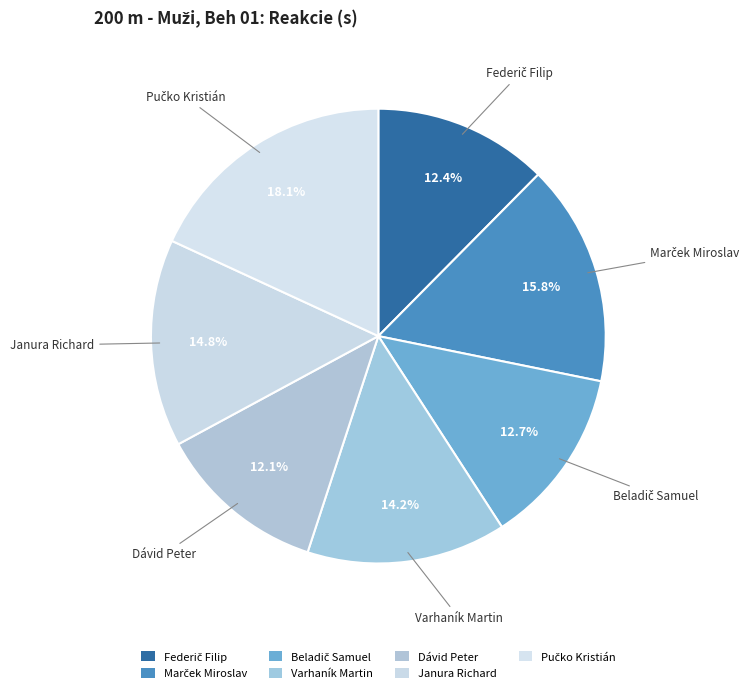

What is the largest slice in the pie chart?

Pučko Kristián